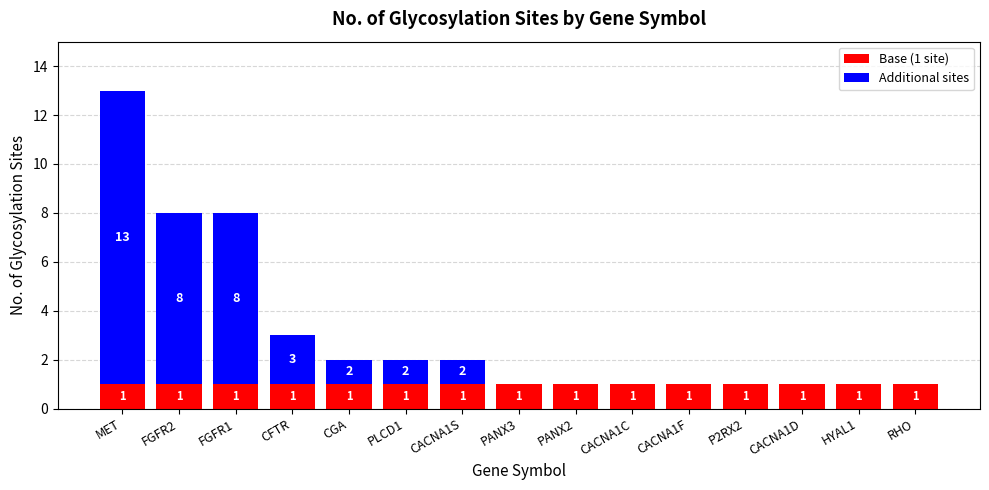

What is the average value of the Base (1 site) series?

1